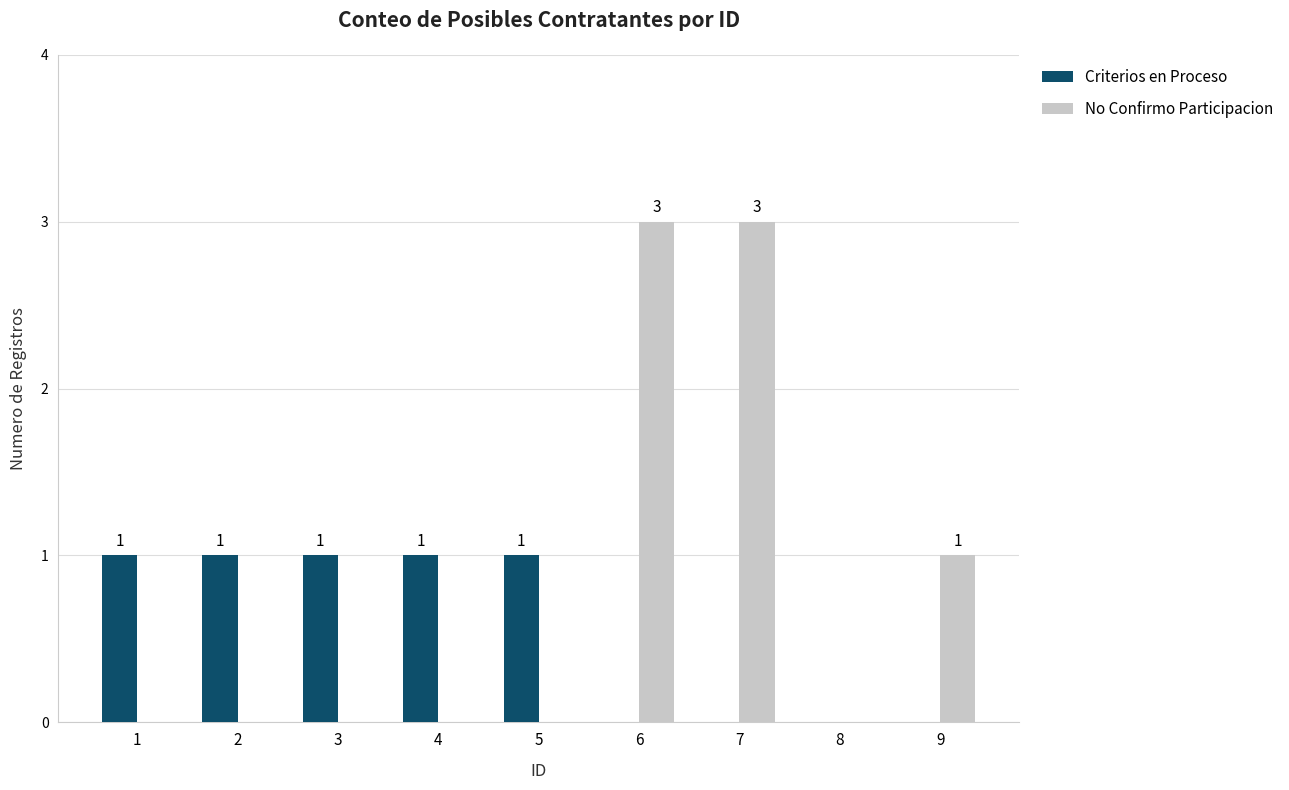

Reading left to right, what are all the values shown in this chart?

Criterios en Proceso: 1	1	1	1	1	0	0	0	0
No Confirmo Participacion: 0	0	0	0	0	3	3	0	1